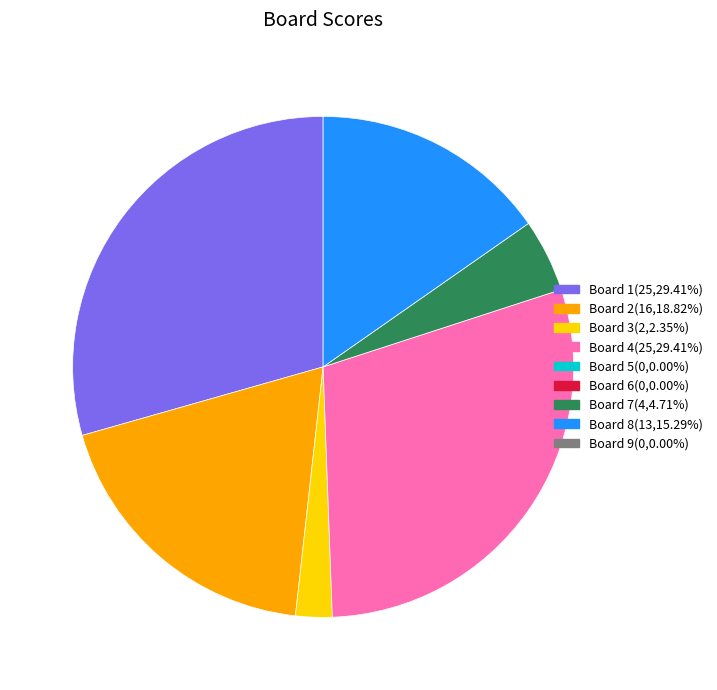

Does any single category account for the majority?

No